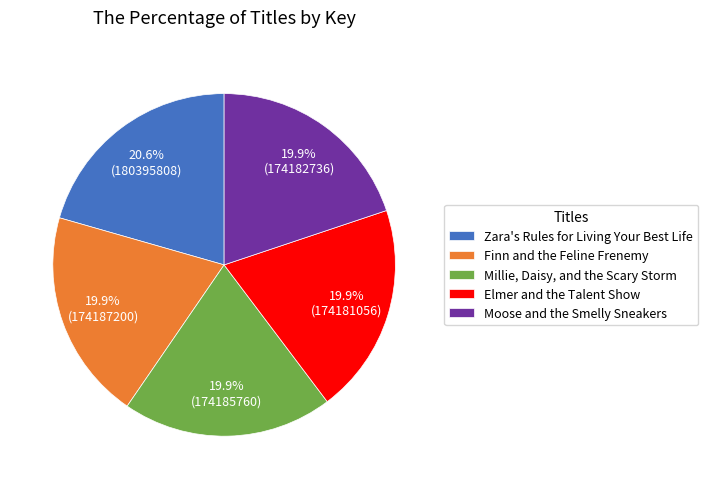

Which category has the biggest portion of the pie?

Zara's Rules for Living Your Best Life